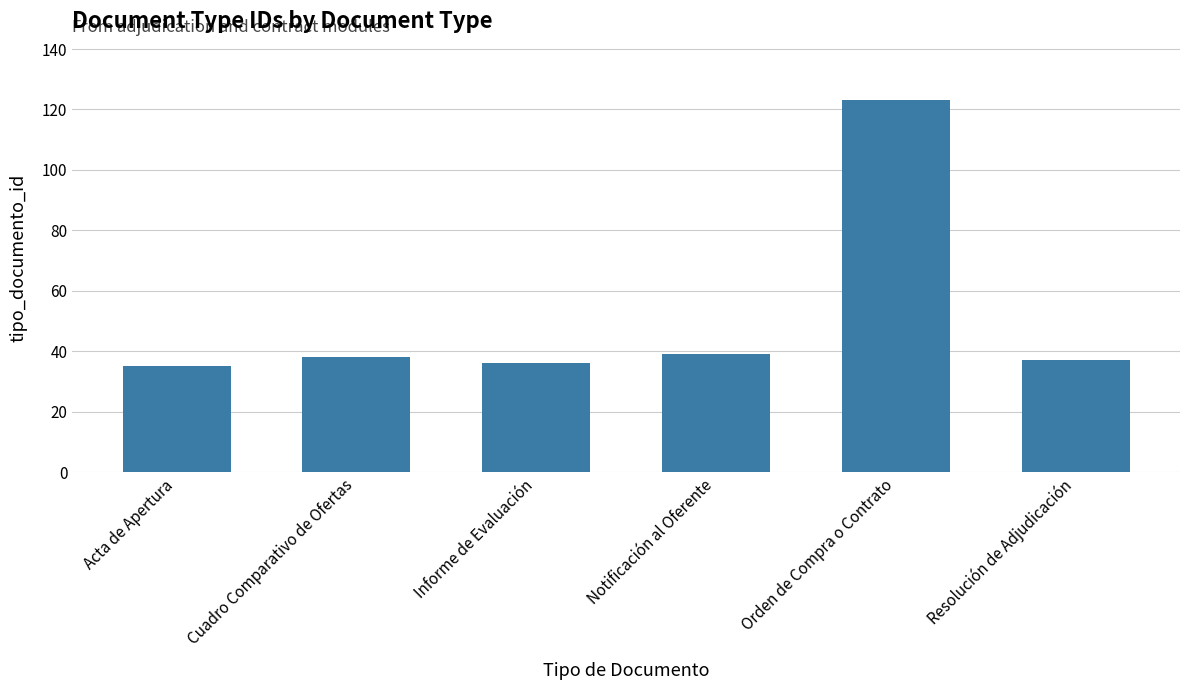

What is the average value?

51